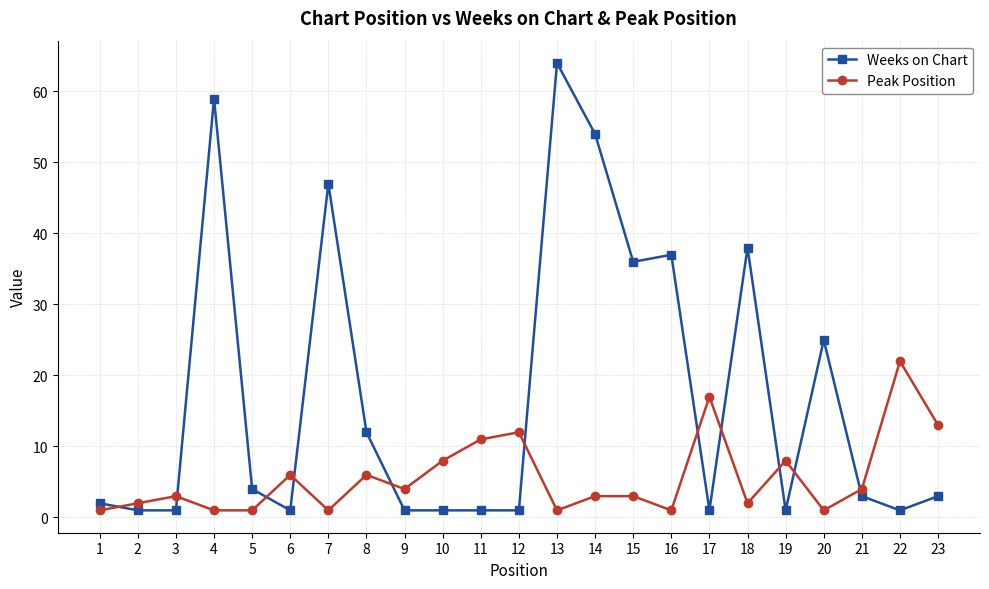

At 6, list the series in order from smallest to largest.

Weeks on Chart, Peak Position